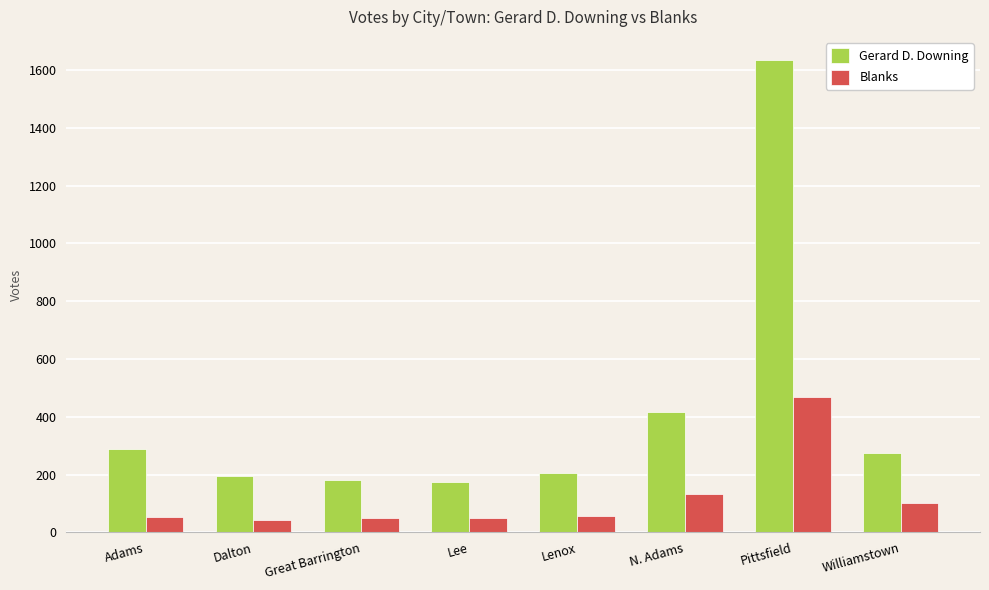

How many bars are there in total?

16